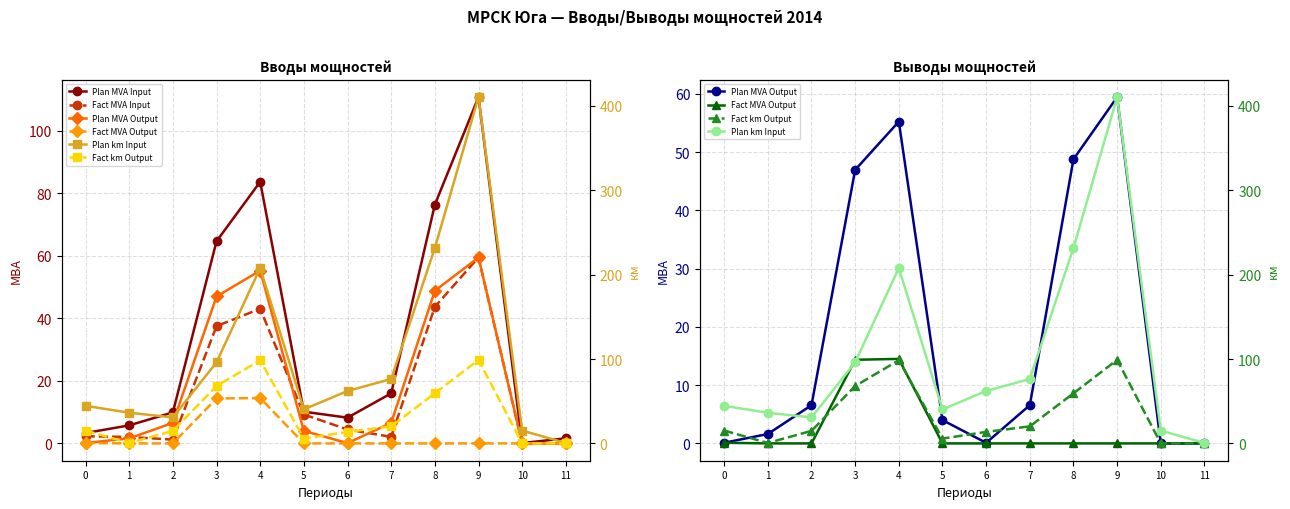

How many lines are shown in the chart?

6